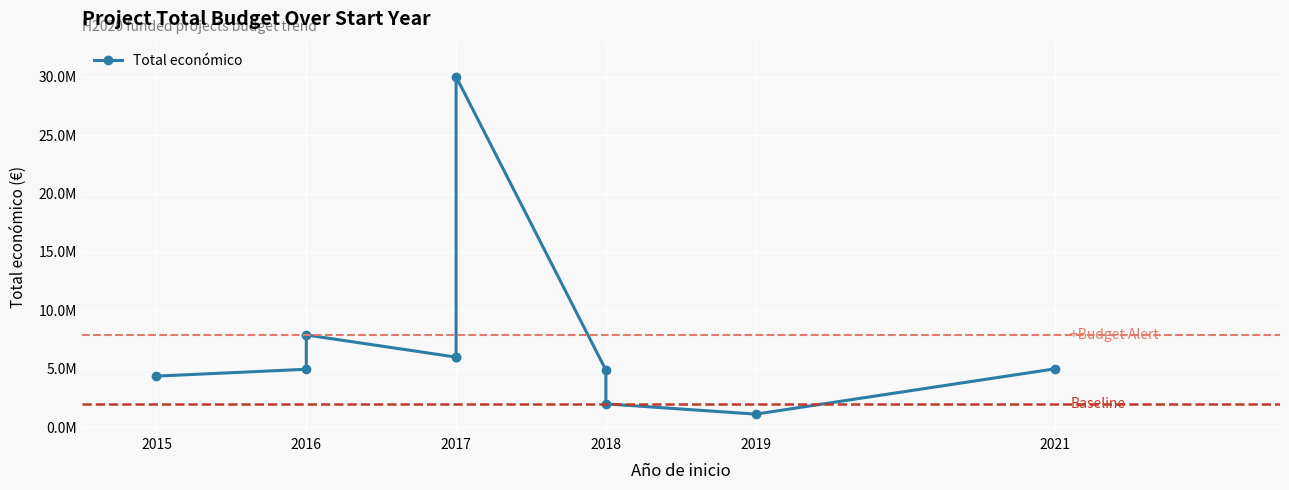

What is the greatest value displayed?

29999528